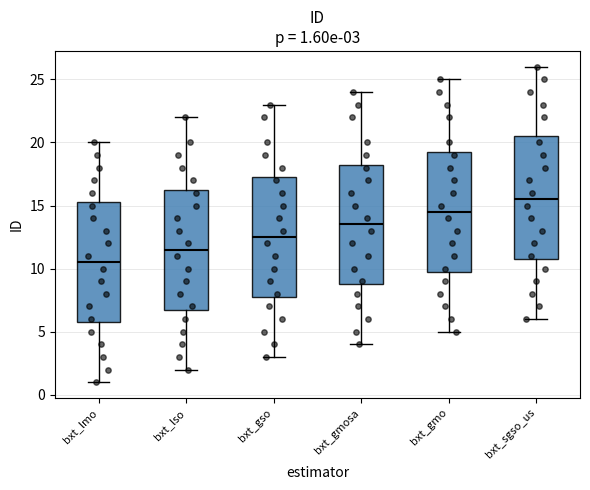

Which box has the lowest median line?

bxt_lmo